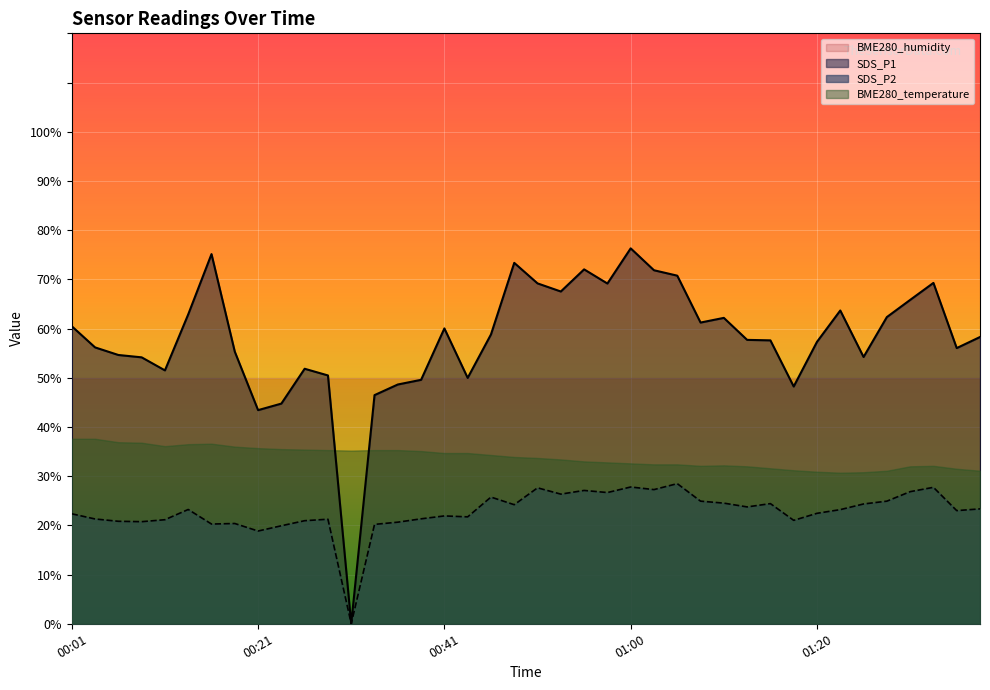

What are all the series names shown in the legend?

BME280_humidity, SDS_P1, SDS_P2, BME280_temperature